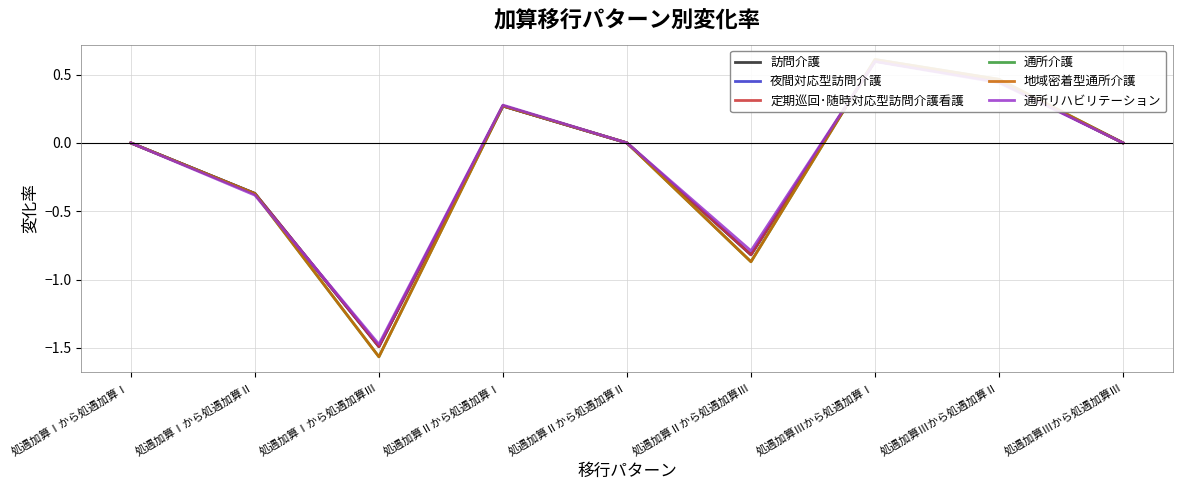

Rank the series by their maximum value, from highest to lowest.

通所介護, 地域密着型通所介護, 訪問介護, 夜間対応型訪問介護, 定期巡回･随時対応型訪問介護看護, 通所リハビリテーション